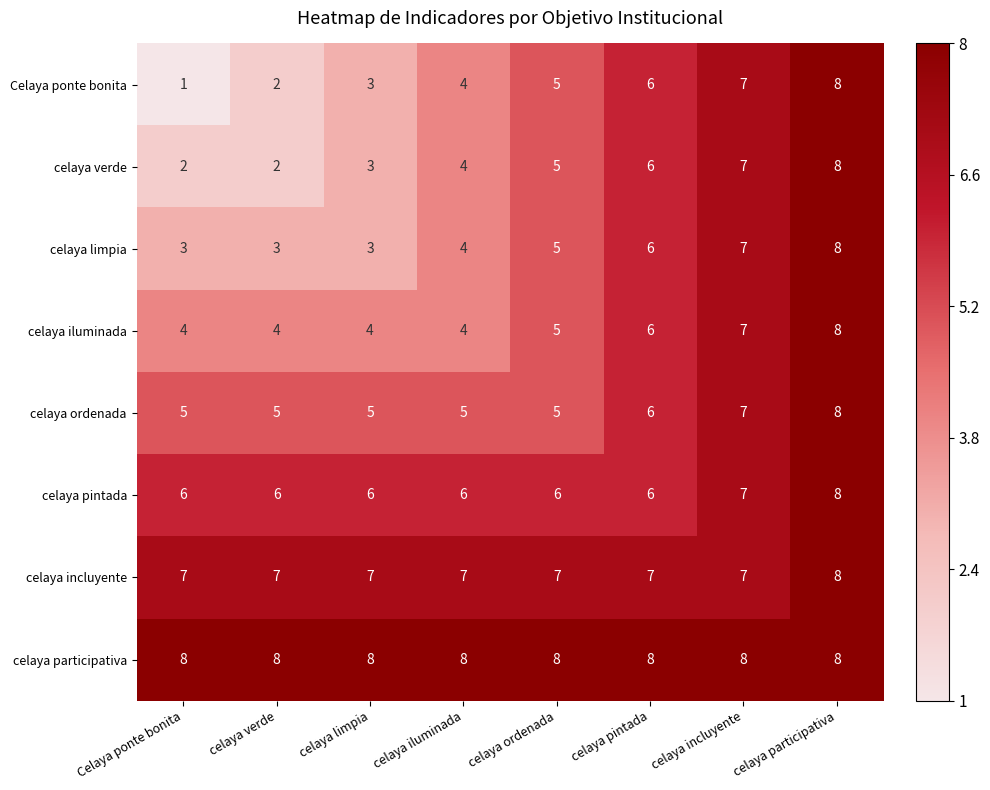

The celaya limpia series shows 8 at celaya participativa. True or false?

True